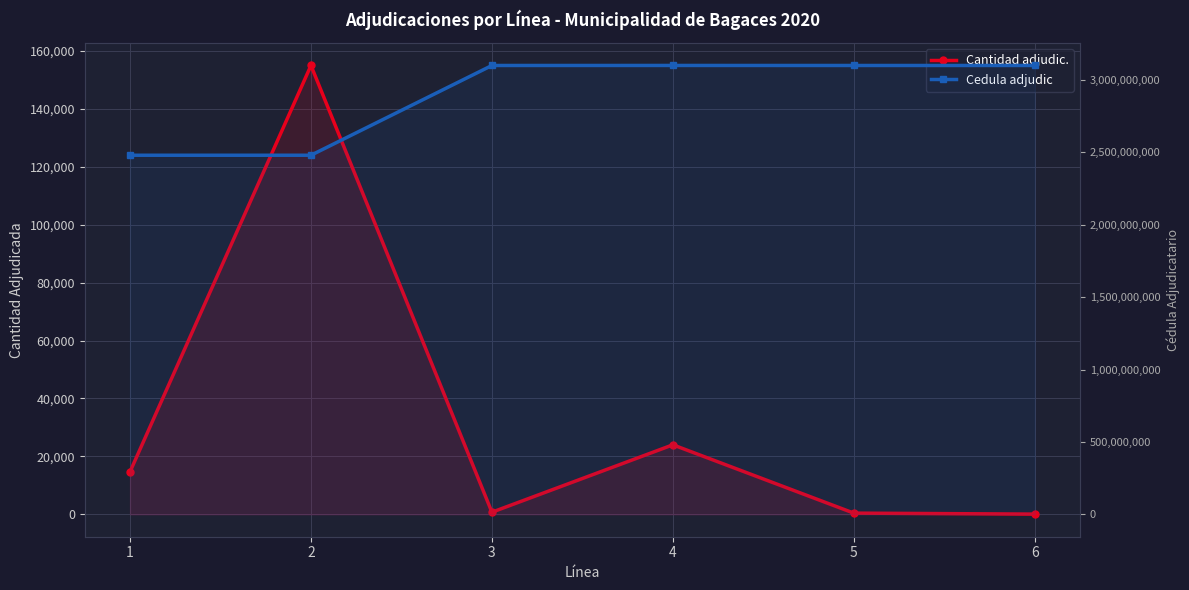

At which category is the sum across all series the highest?

4